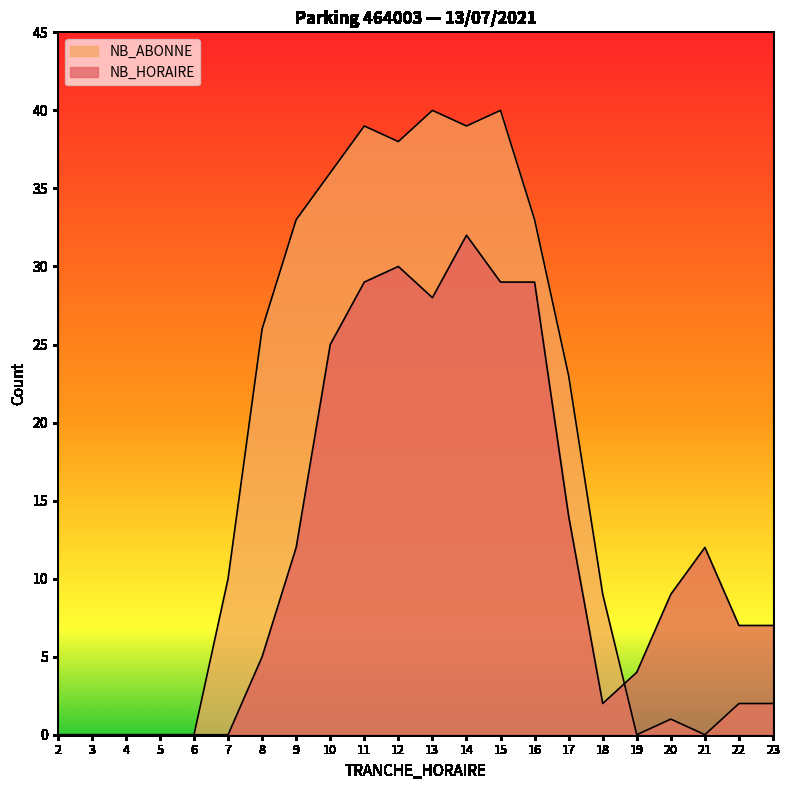

How many data points does each series have?

22